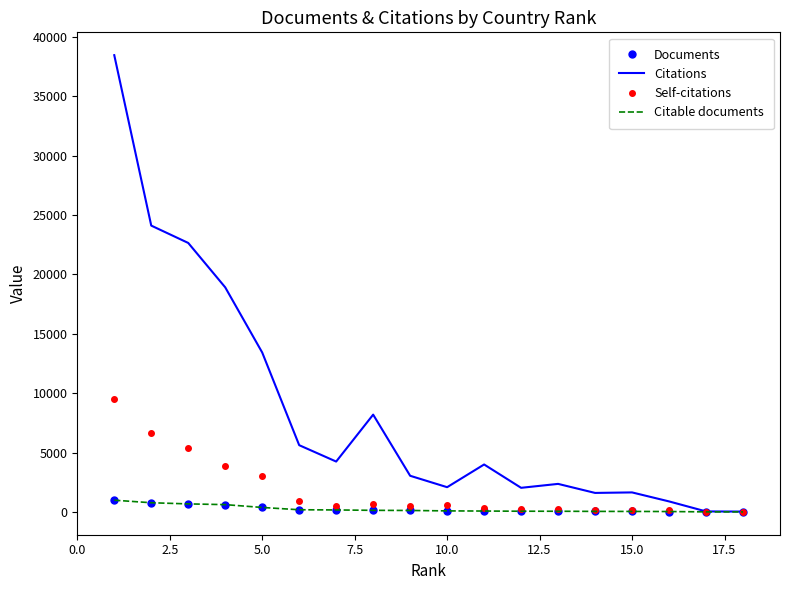

What is the maximum value shown in the chart?

38465